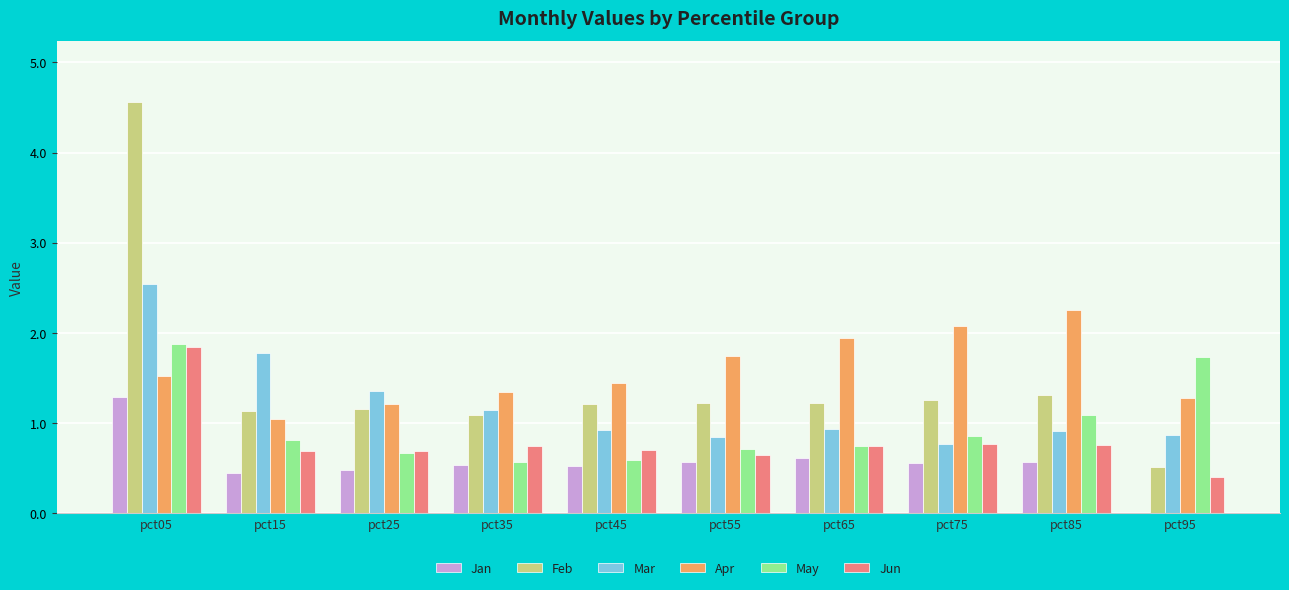

What is the maximum value shown in the chart?

4.6